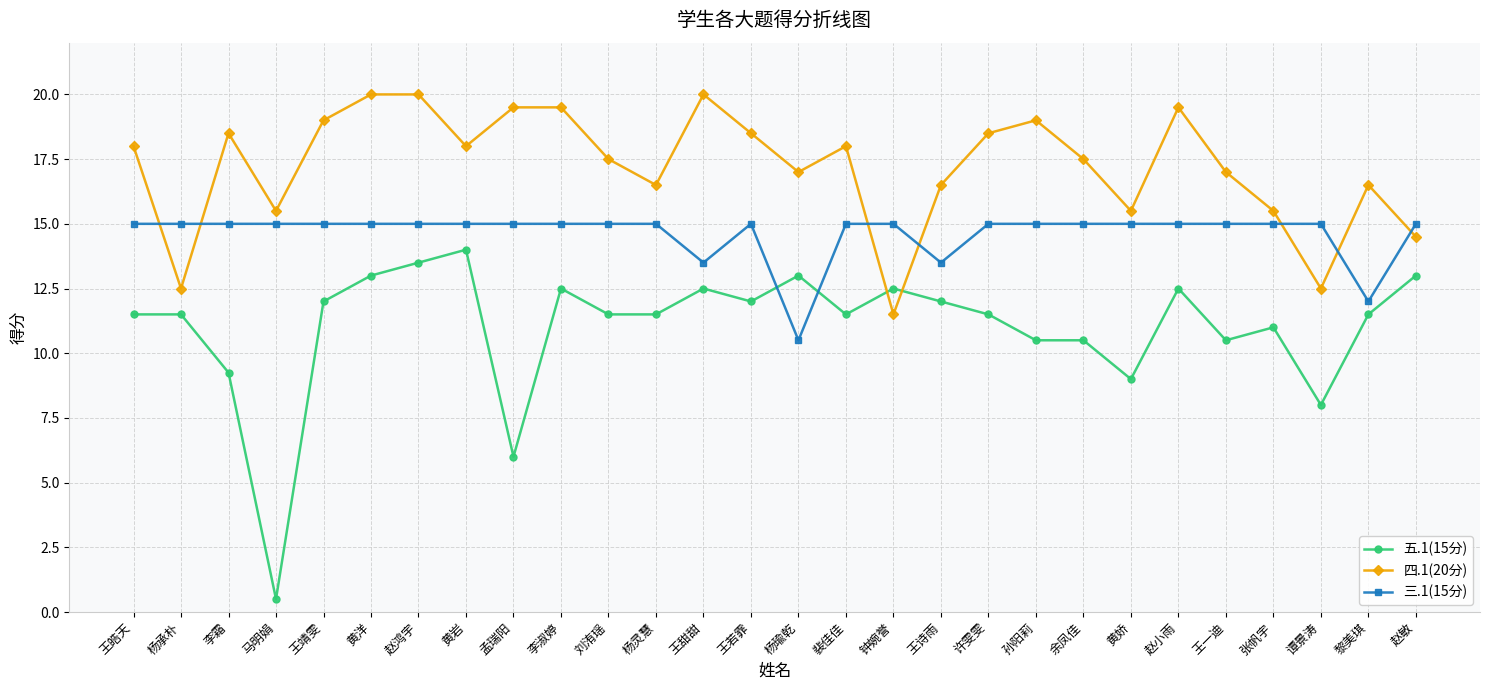

Count the number of categories in the chart.

28